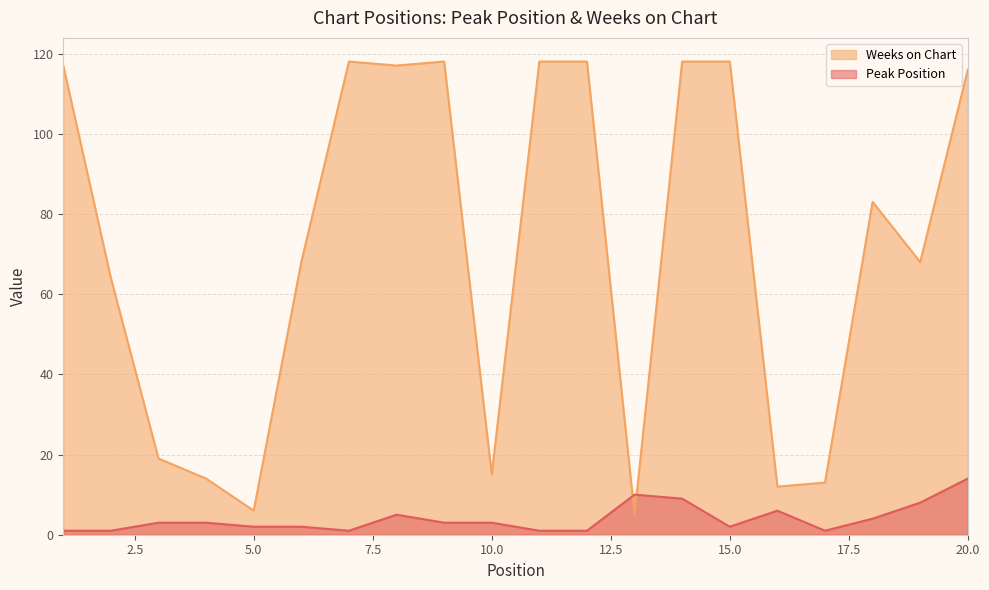

Is it true that Peak Position equals 1 at 1?

False